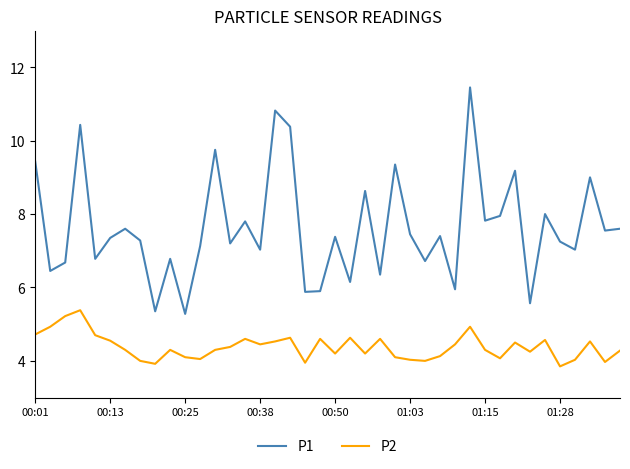

List the series in order of their overall mean, highest first.

P1, P2